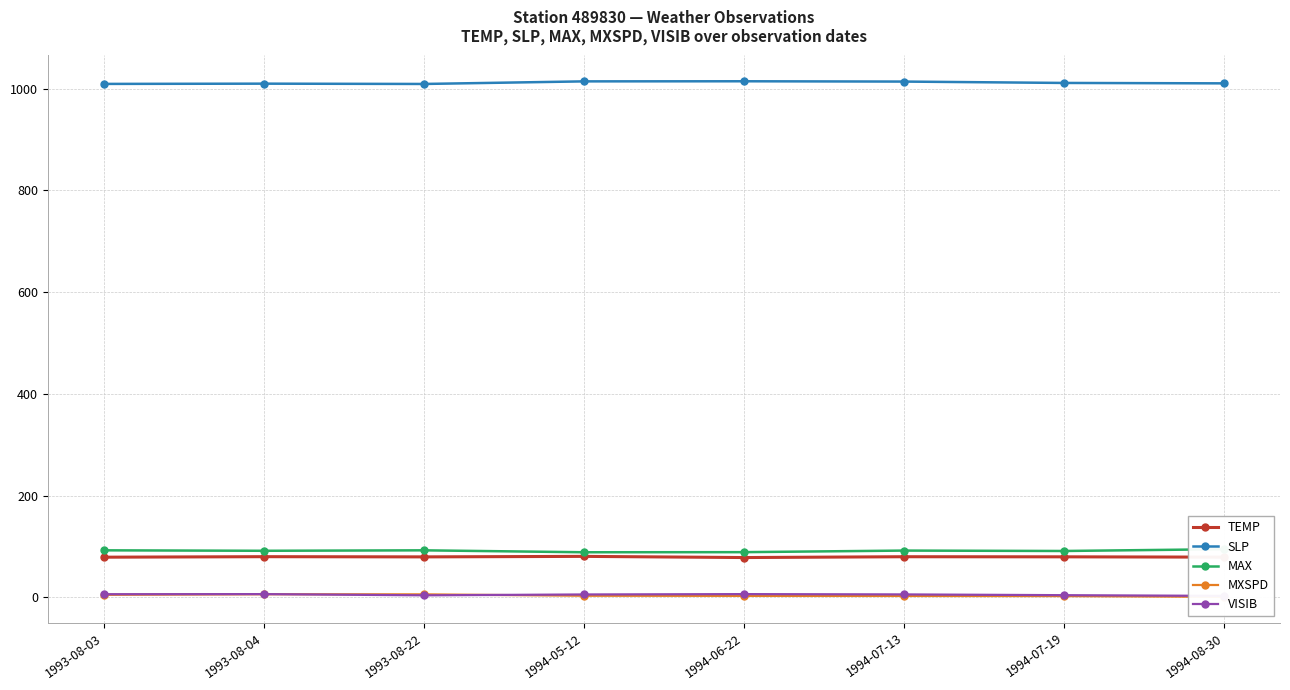

Which has a higher value, 1994-05-12 or 1993-08-04?

1994-05-12